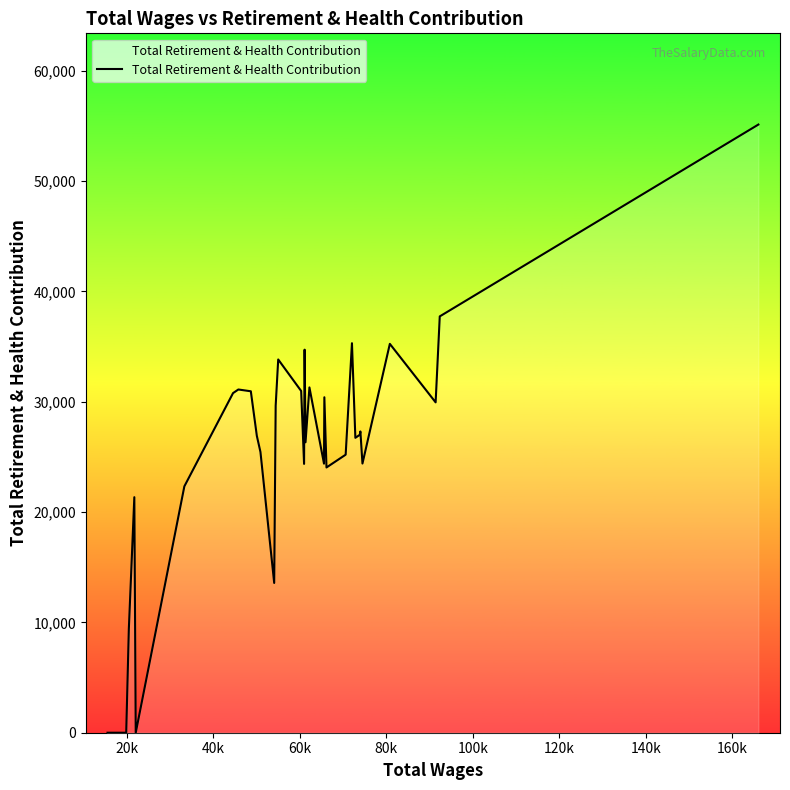

What is the difference between the maximum and minimum values?

55131